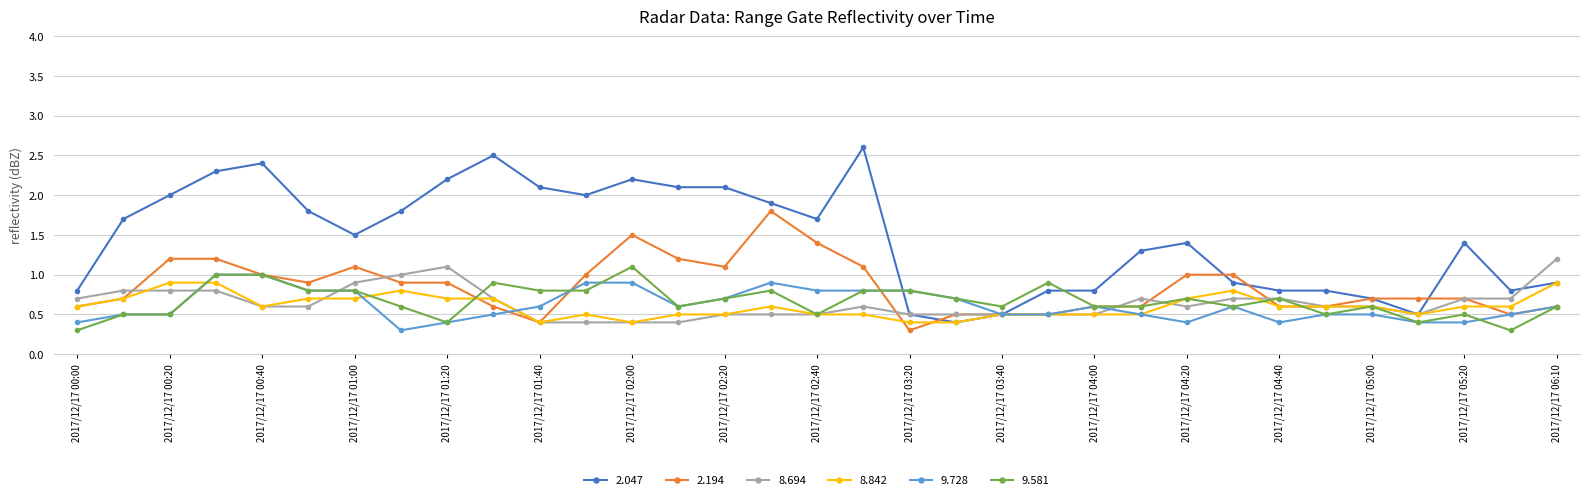

True or false: 2.194 has more than 2 points higher than both neighbors.

True